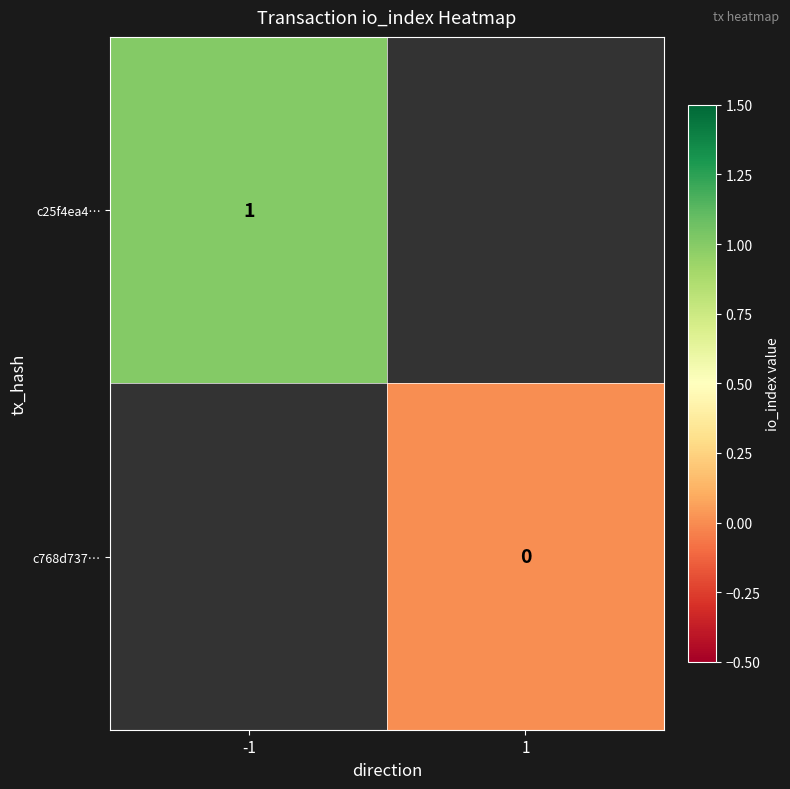

How many data points does each series have?

2